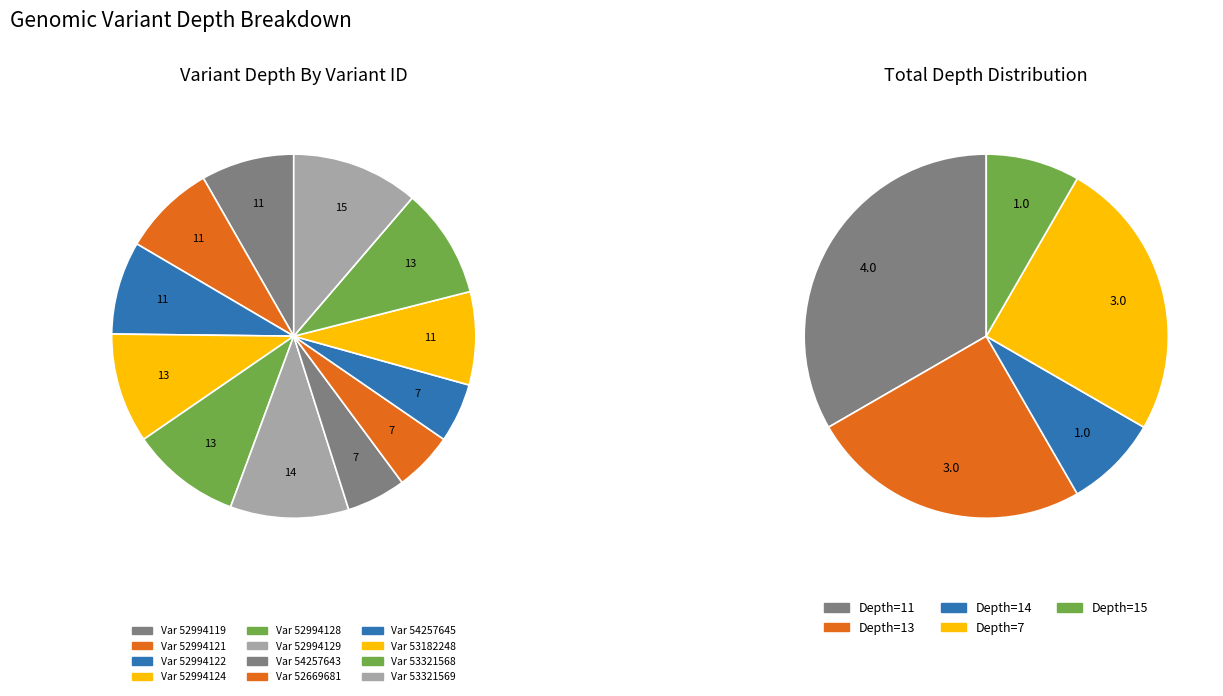

True or false: 52994121 accounts for 8% of the total.

True